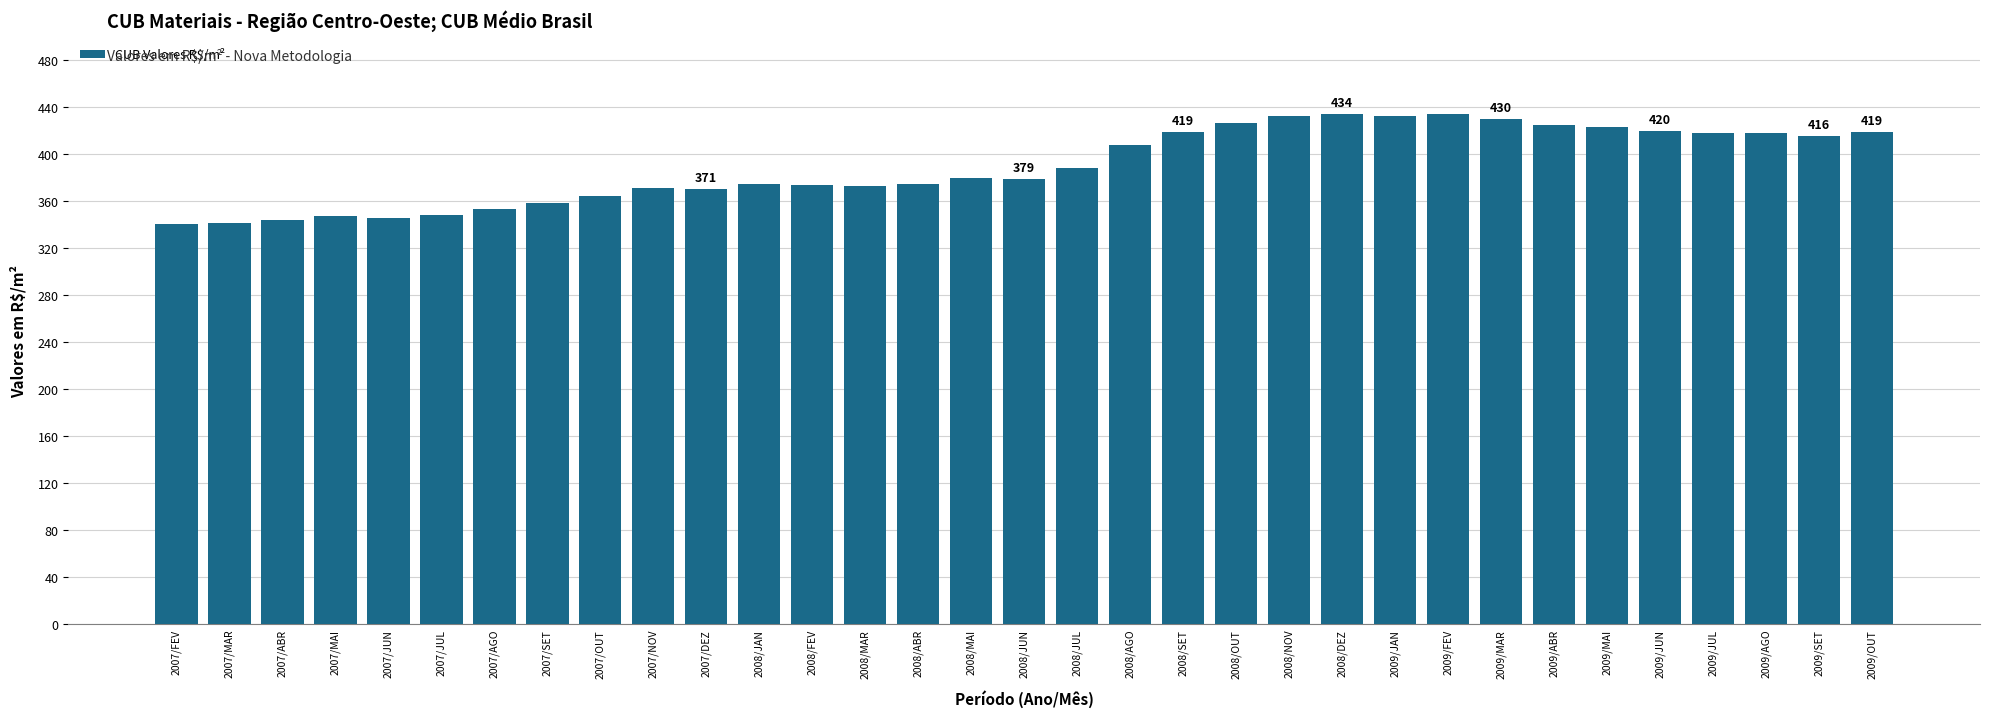

Are the bars horizontal?

No